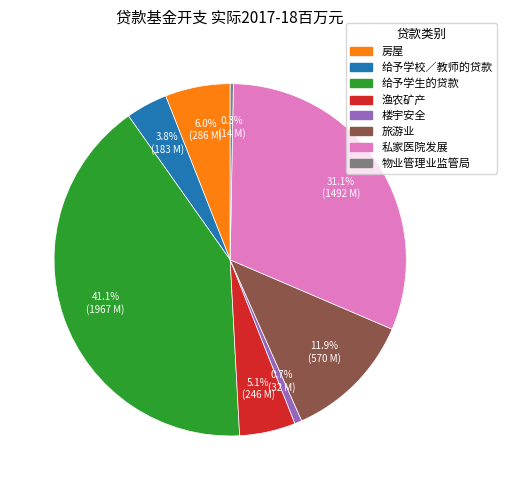

Approximately how many times larger is the value at 旅游业 compared to 物业管理业监管局?

40.7